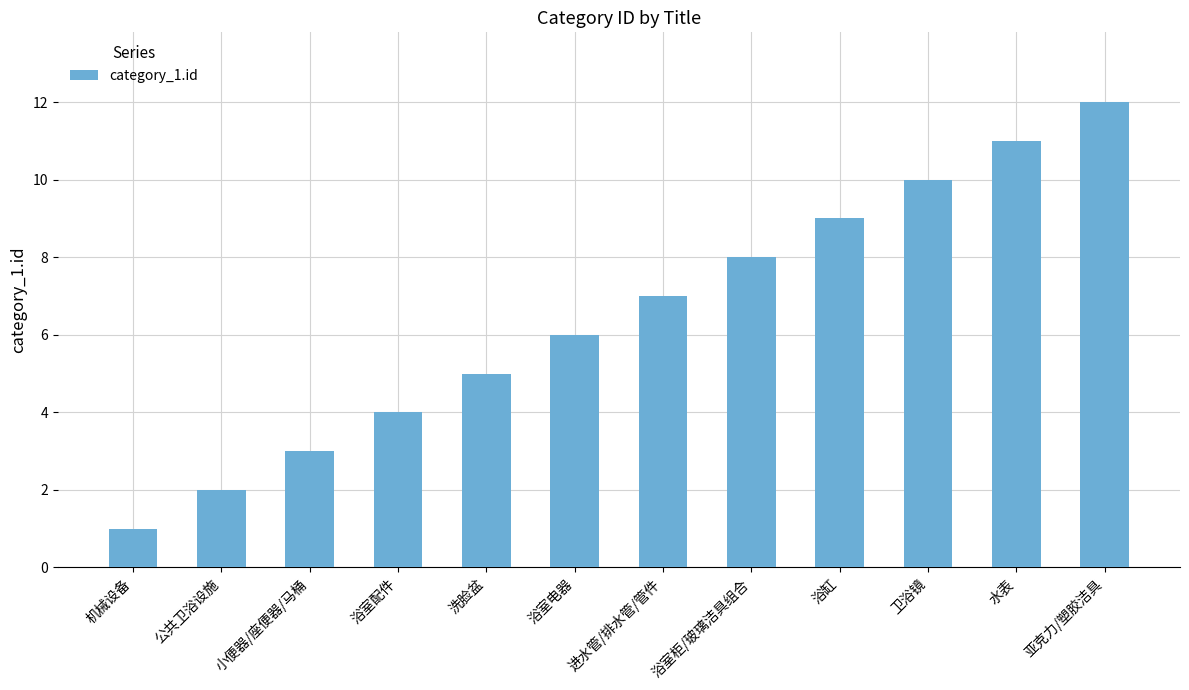

Which label corresponds to the largest value in the chart?

亚克力/塑胶洁具